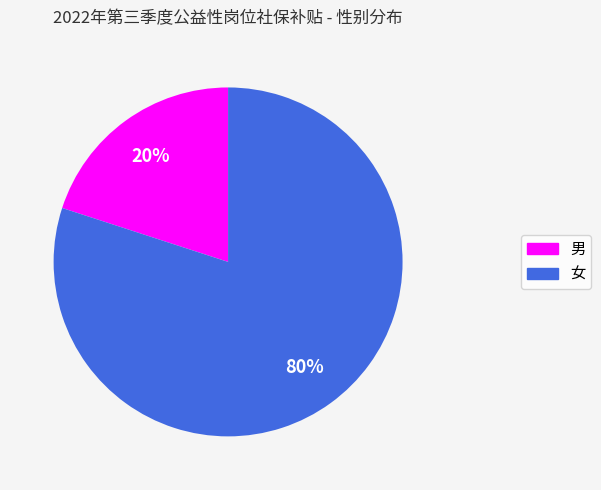

Is there any slice that represents more than half of the pie?

Yes